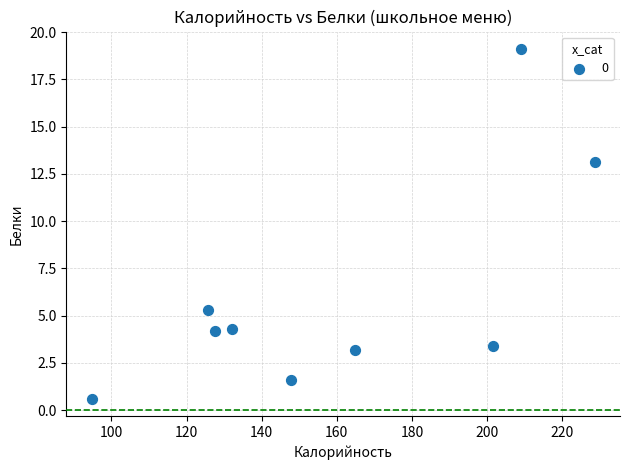

What is the range of X values (max minus min)?

134.0